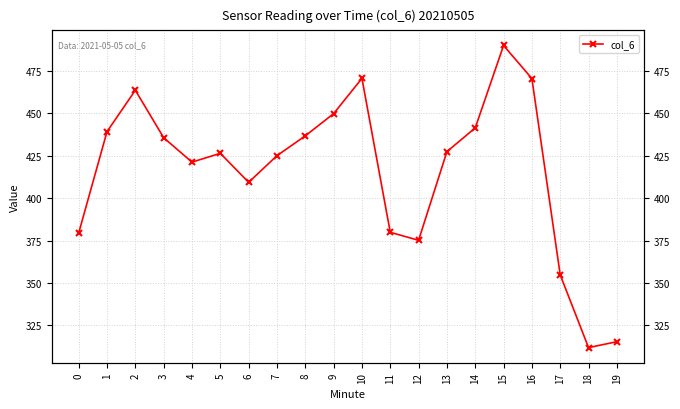

Does the chart display data point markers on the line(s)?

Yes